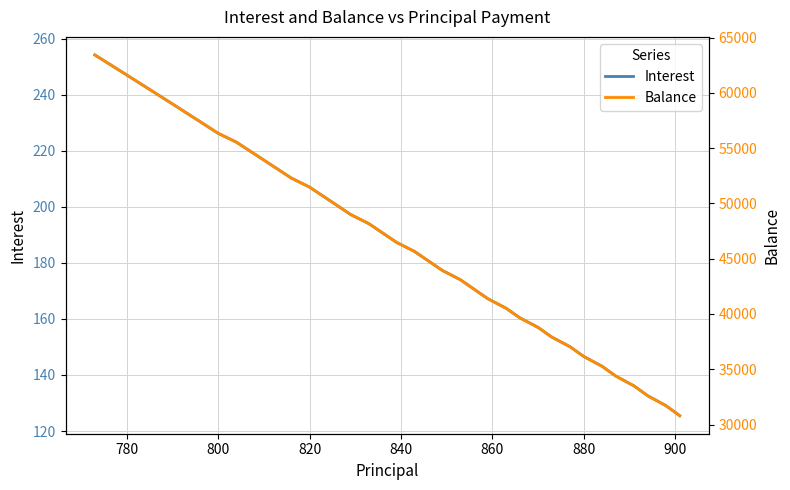

What is the difference between the maximum and minimum values in the Balance series?

32638.0